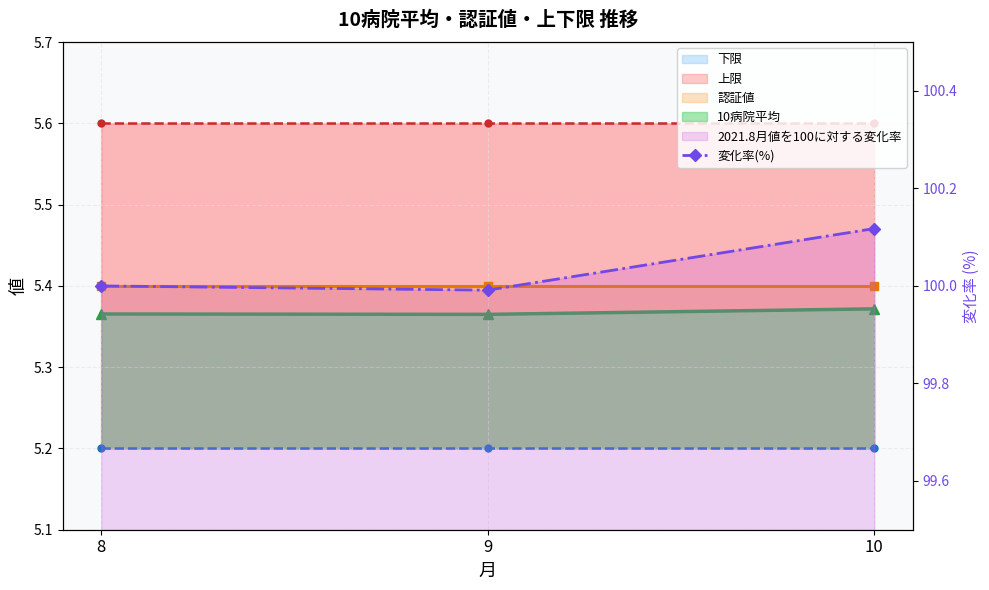

What is the value of the 3rd point from the left?

100.1